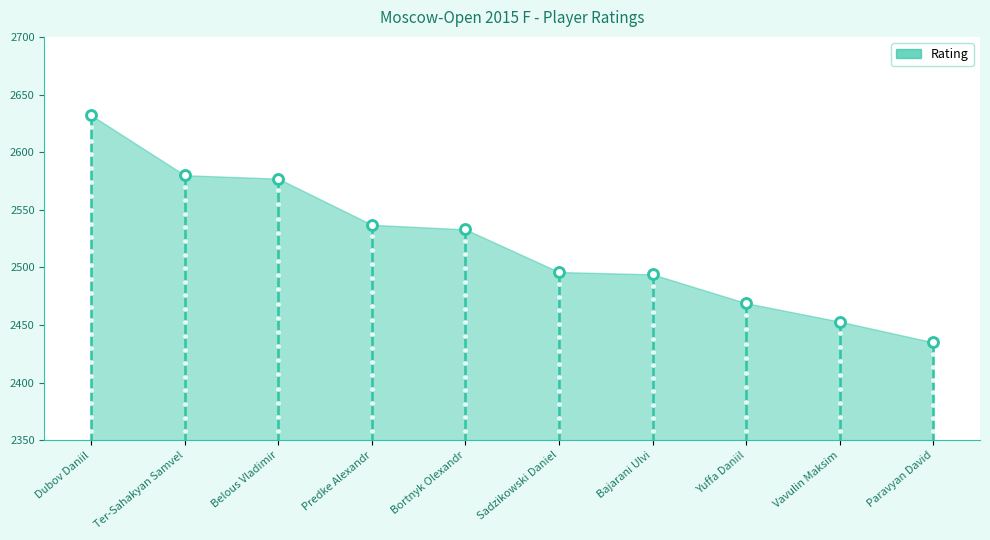

What is the change in value from Predke Alexandr to Bajarani Ulvi?

-43